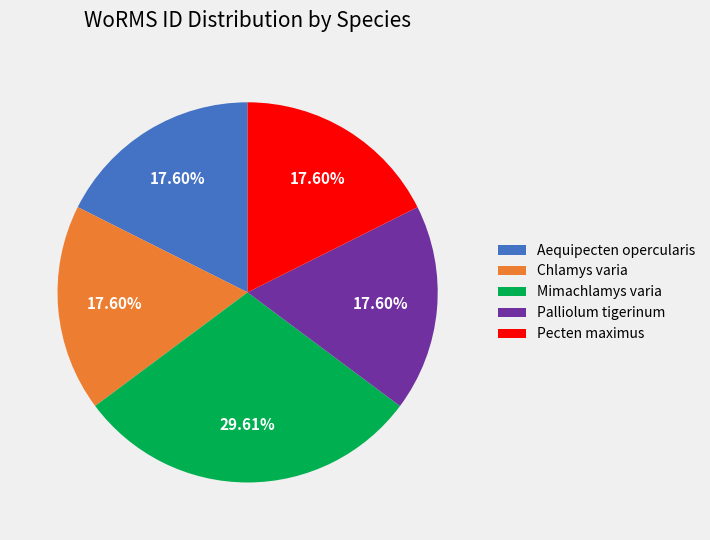

Is there any slice that represents more than half of the pie?

No